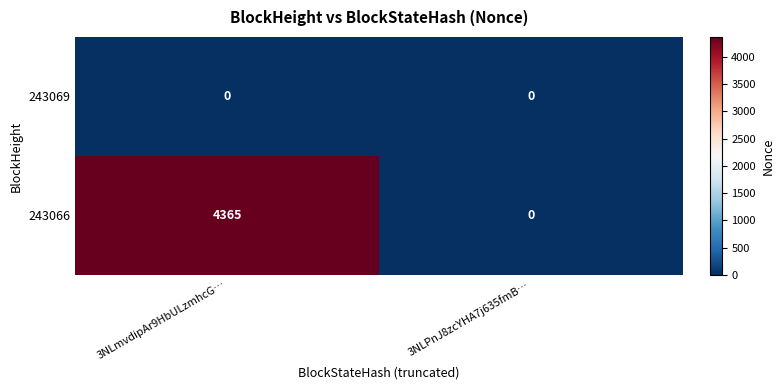

True or false: 243069 has a value of 0 at 3NLmvdipAr9HbULzmhcG….

True